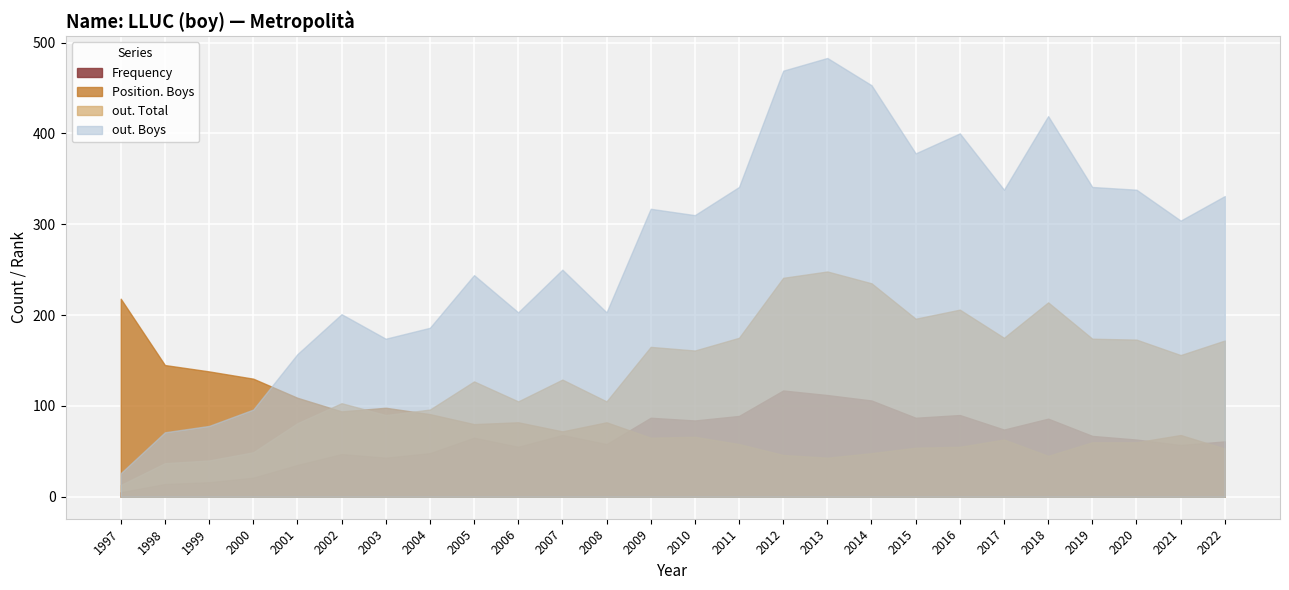

How many interior local valleys does the Frequency series have?

7